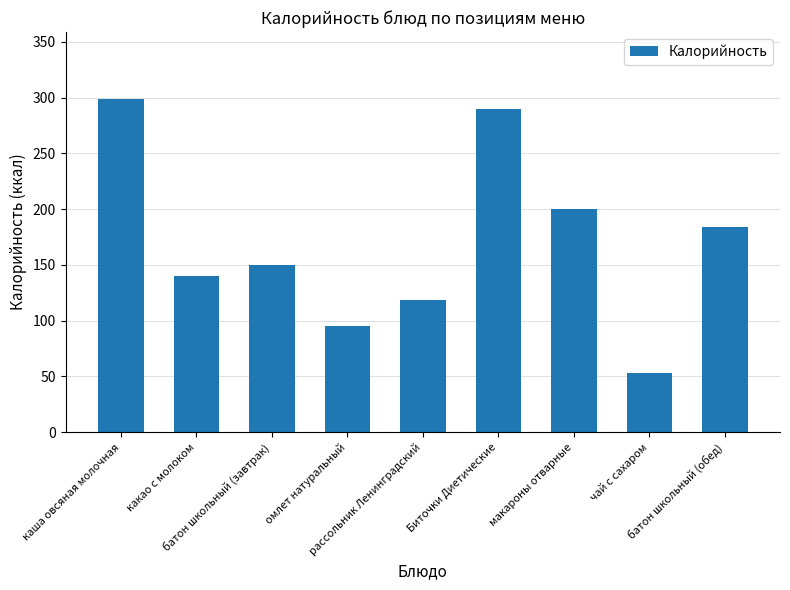

Rank the categories by value from highest to lowest.

каша овсяная молочная, Биточки Диетические, макароны отварные, батон школьный (обед), батон школьный (завтрак), какао с молоком, рассольник Ленинградский, омлет натуральный, чай с сахаром